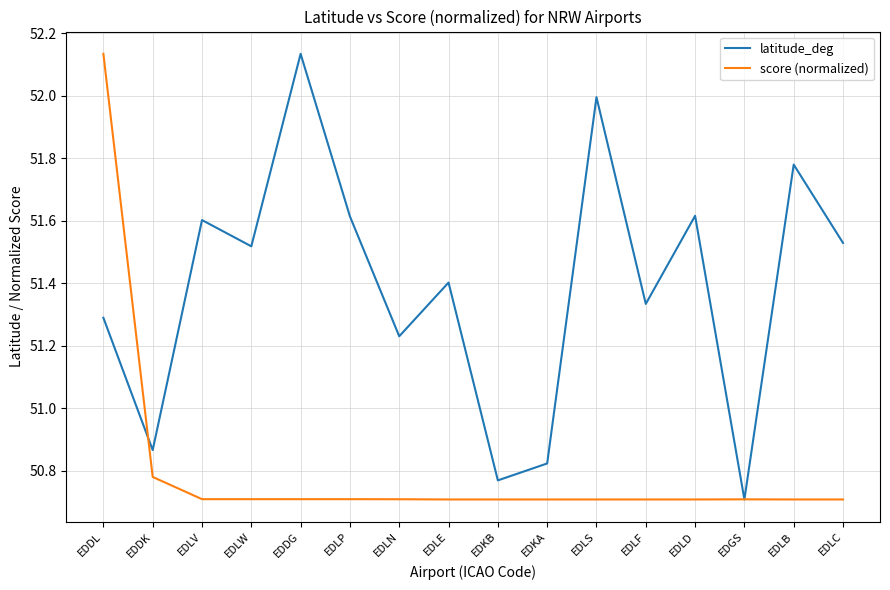

At which category does latitude_deg reach its first local valley?

EDDK